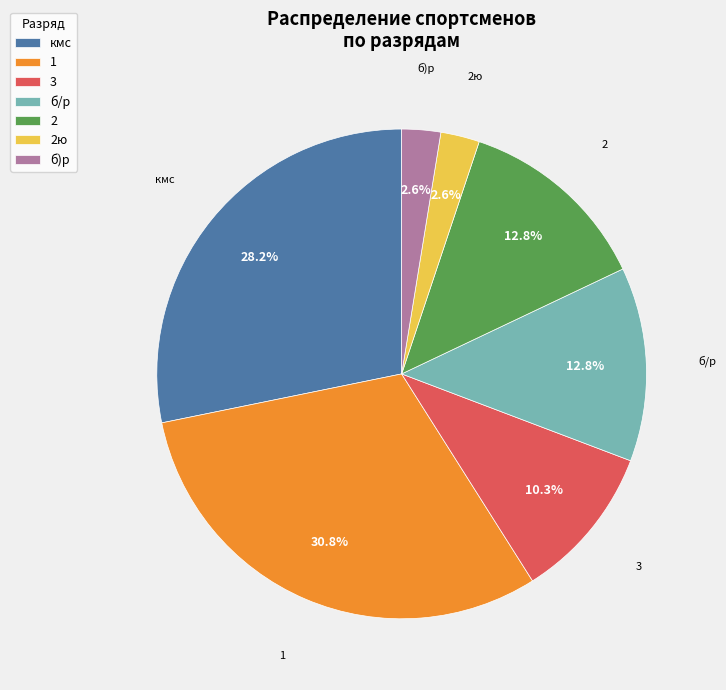

To the nearest percent, what is the combined percentage of б)р and 1?

33%